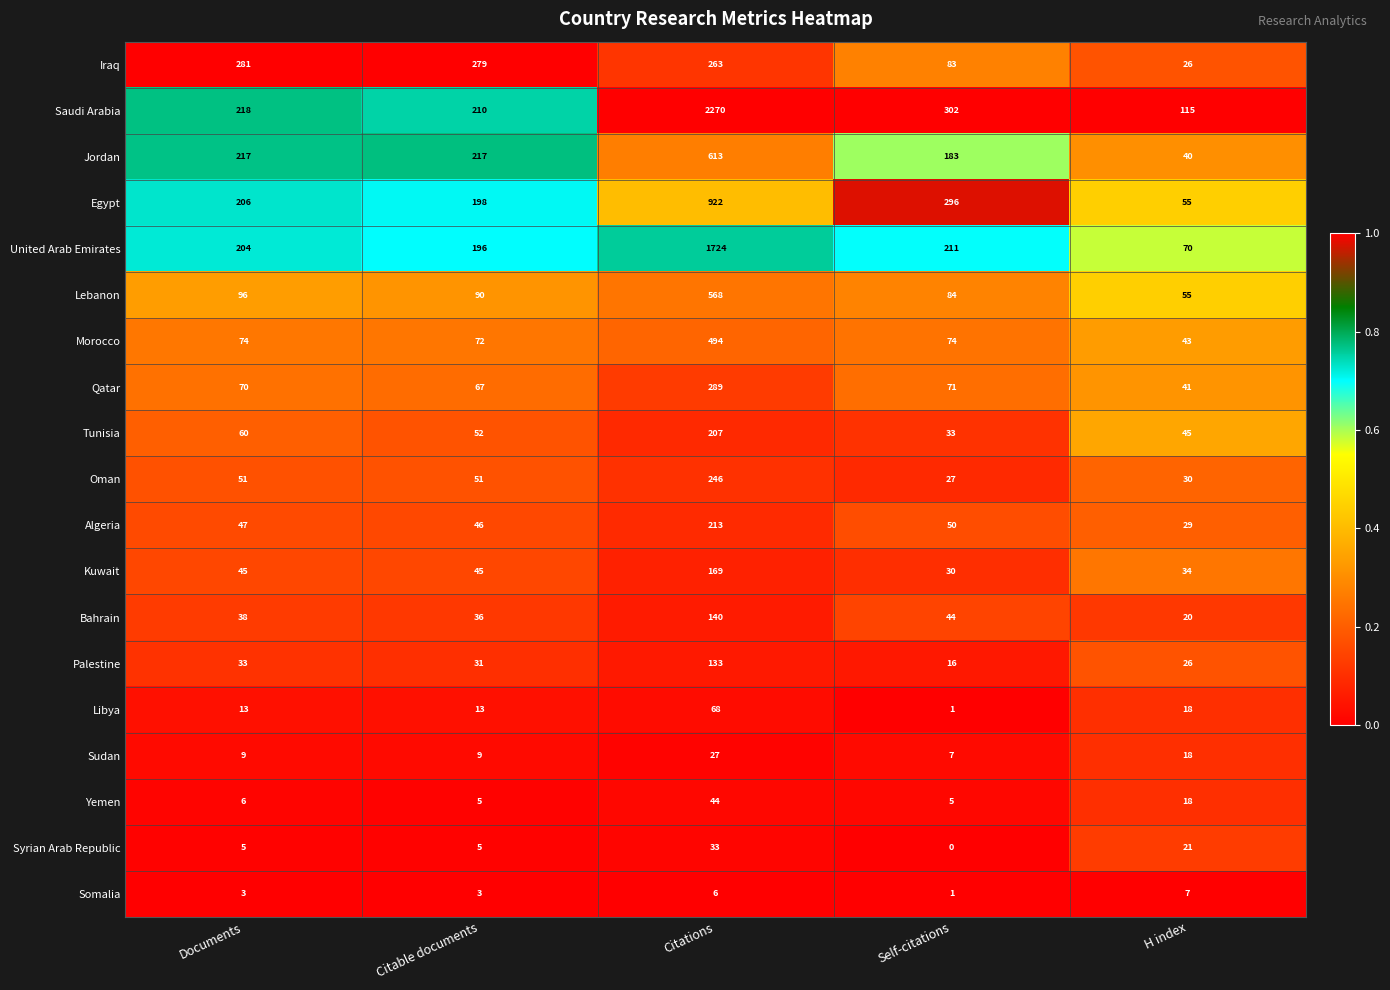

What is the sum of all United Arab Emirates values?

2405